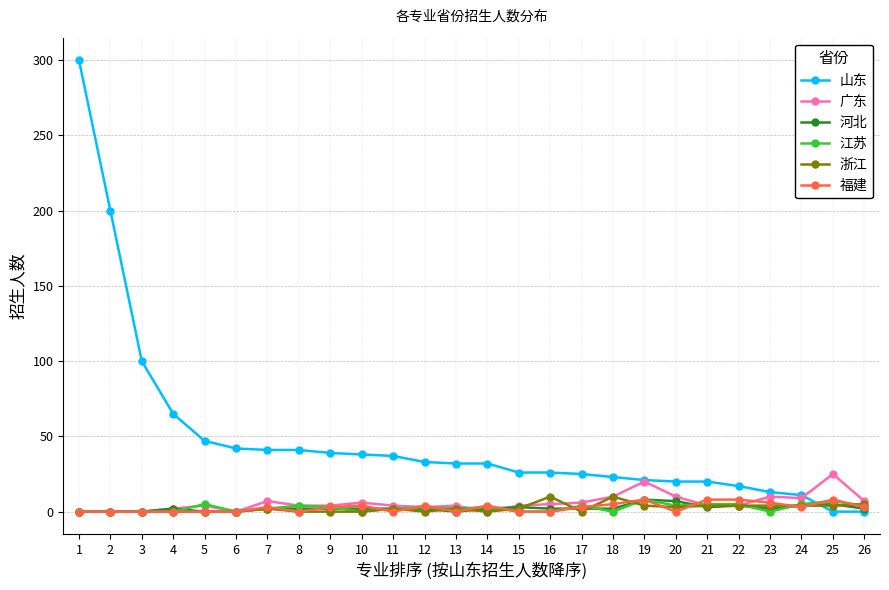

What are all the series names shown in the legend?

山东, 广东, 河北, 江苏, 浙江, 福建